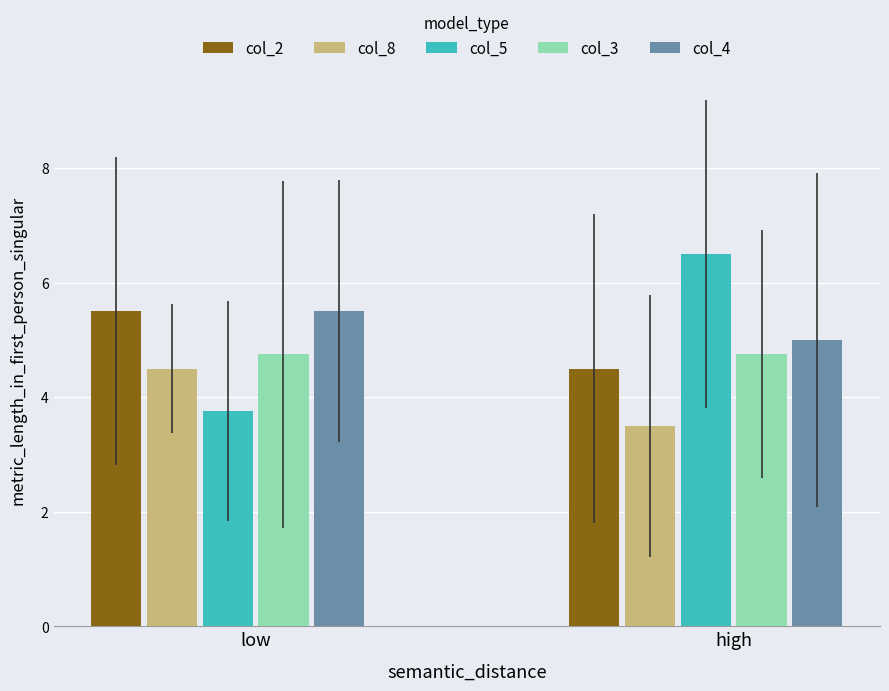

How many bars are there in total?

10